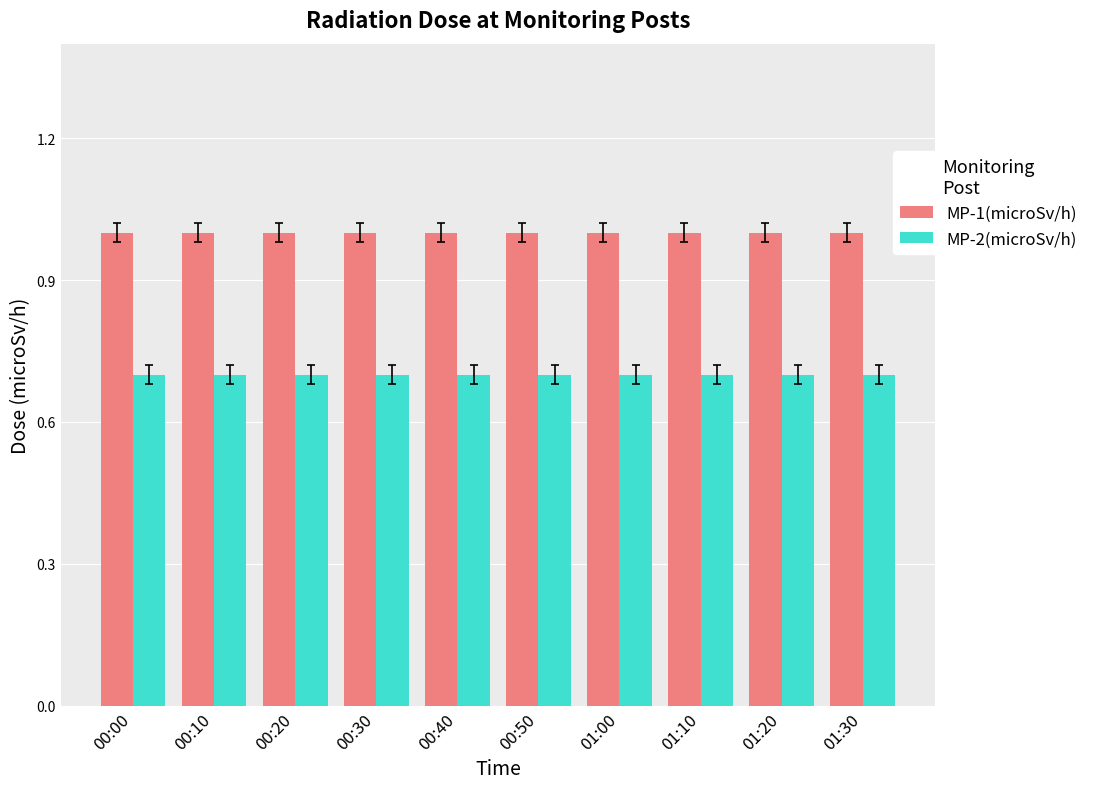

What is the label of the 7th bar from the right?

00:30